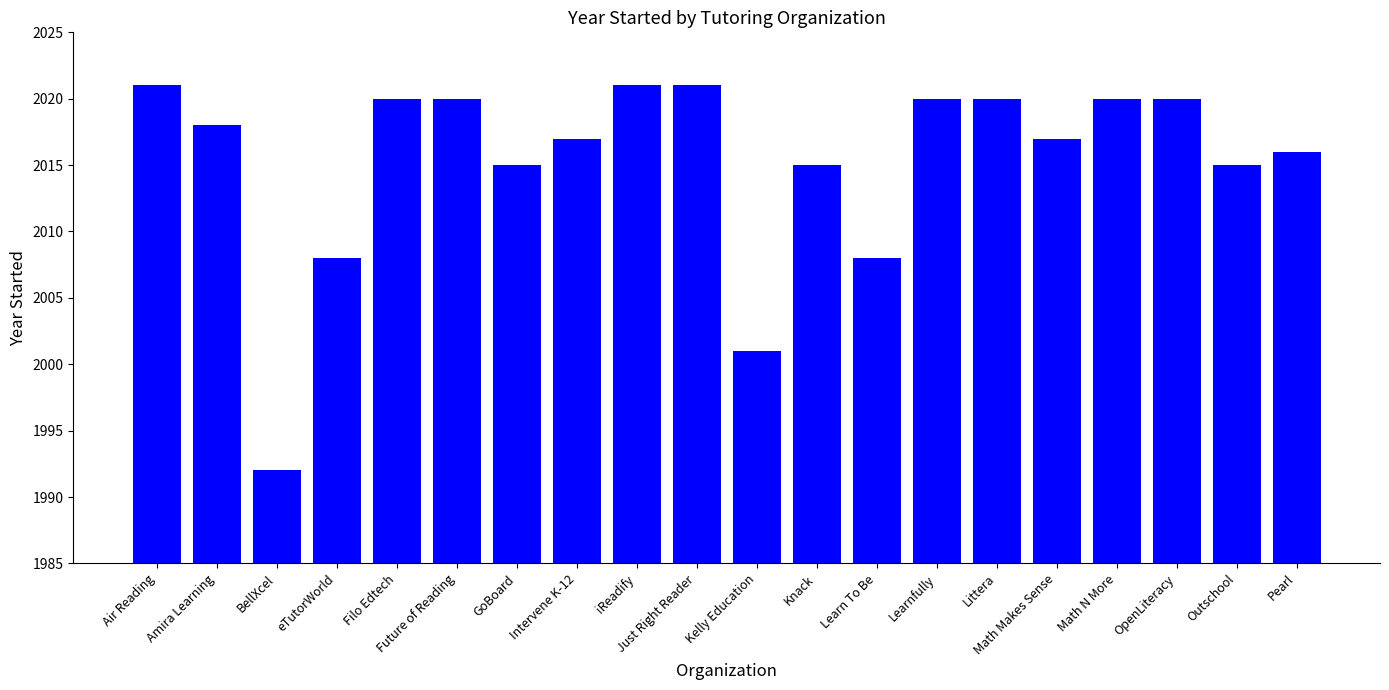

What is the difference between the second highest and minimum values?

29